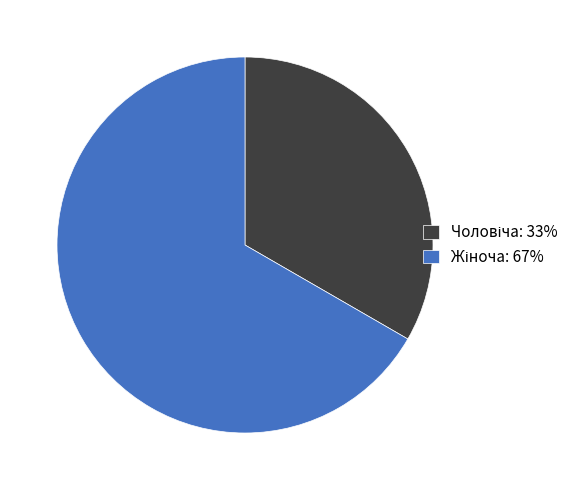

Is there any slice that represents more than half of the pie?

Yes